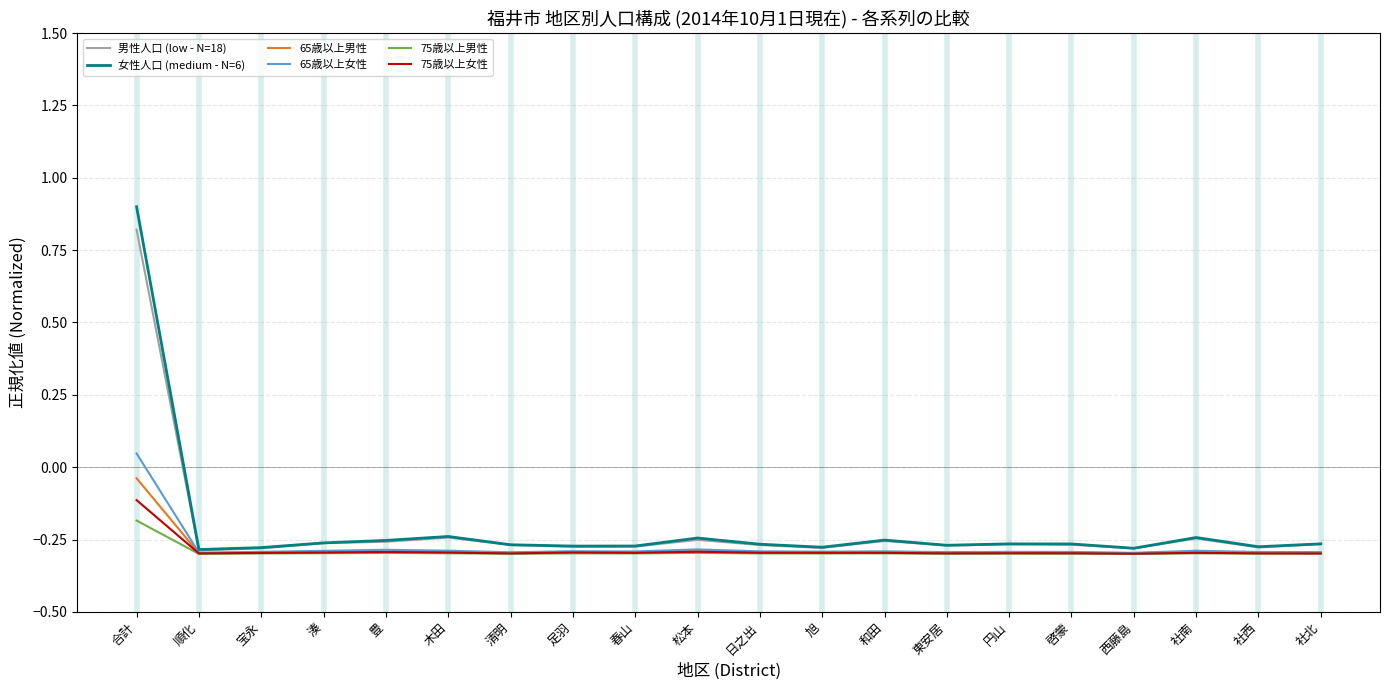

What are all the series names shown in the legend?

男性人口 (low - N=18), 女性人口 (medium - N=6), 65歳以上男性, 65歳以上女性, 75歳以上男性, 75歳以上女性